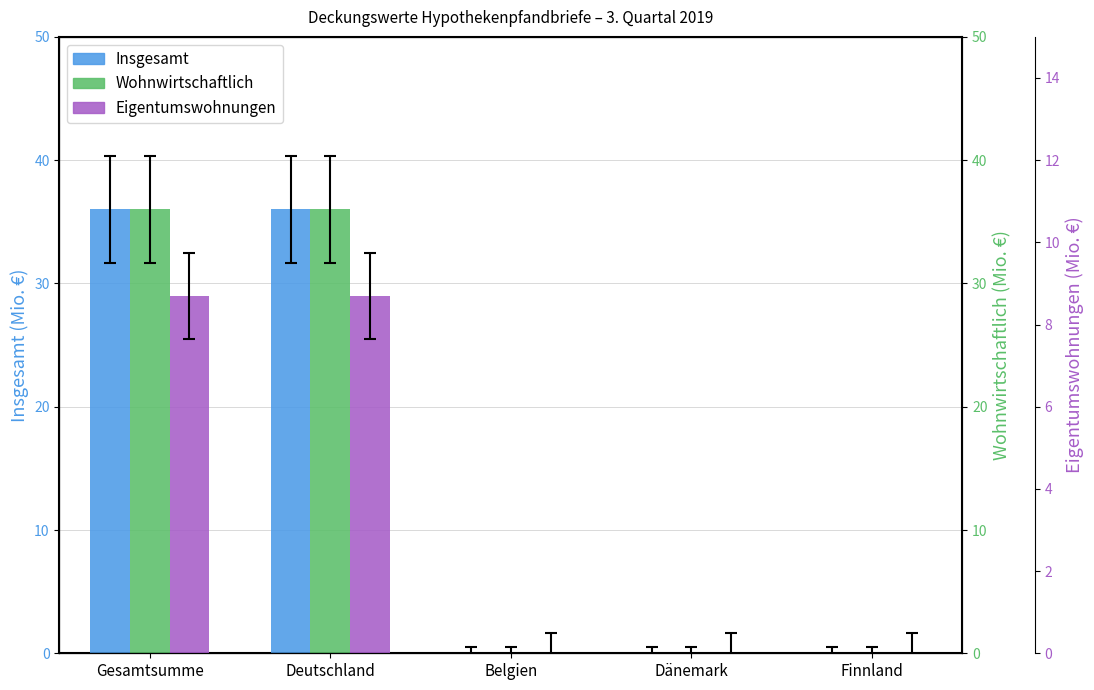

What position from the left is Belgien?

3